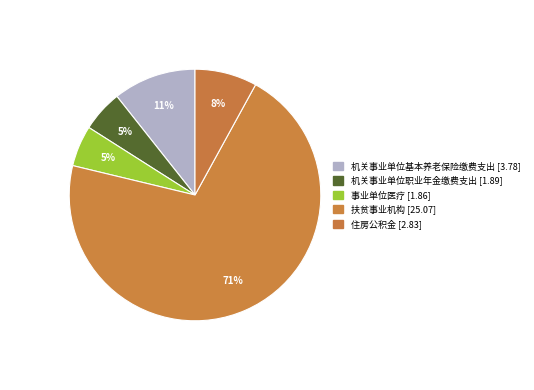

To the nearest percent, what is the combined percentage of 扶贫事业机构 and 机关事业单位职业年金缴费支出?

76%